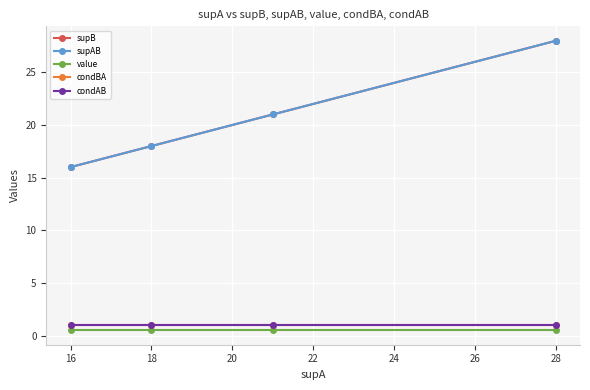

True or false: condBA and supAB intersect in this chart.

False